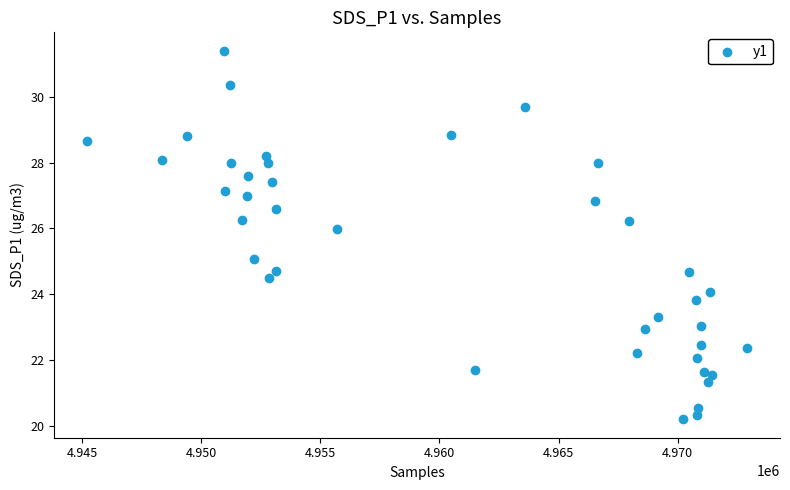

What is the range of X values (max minus min)?

27702.0